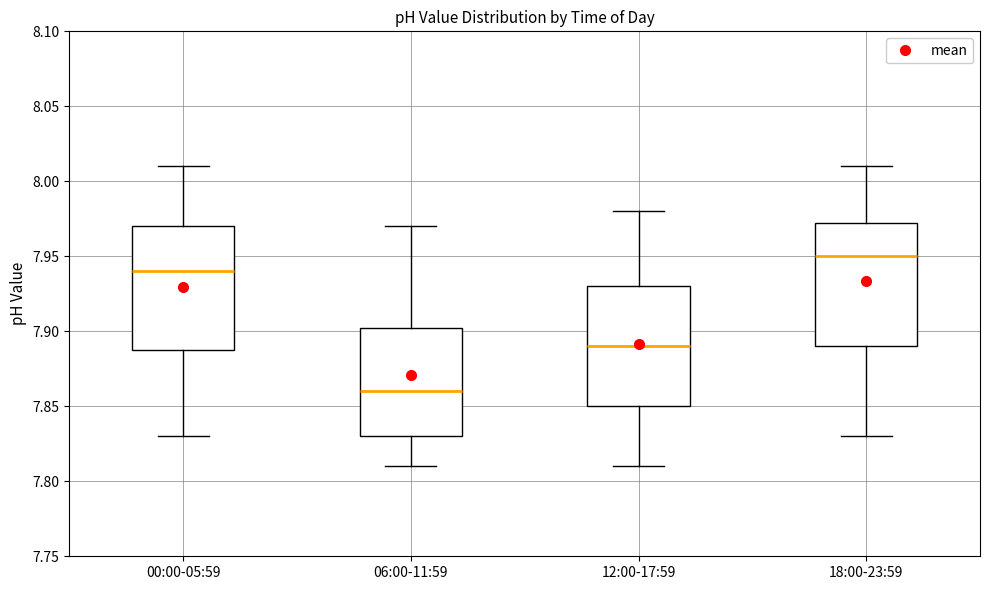

Where is the upper edge of the box for 18:00-23:59 on the y-axis? The values are not printed on the chart, so give them approximately, as read against the axis.

7.975